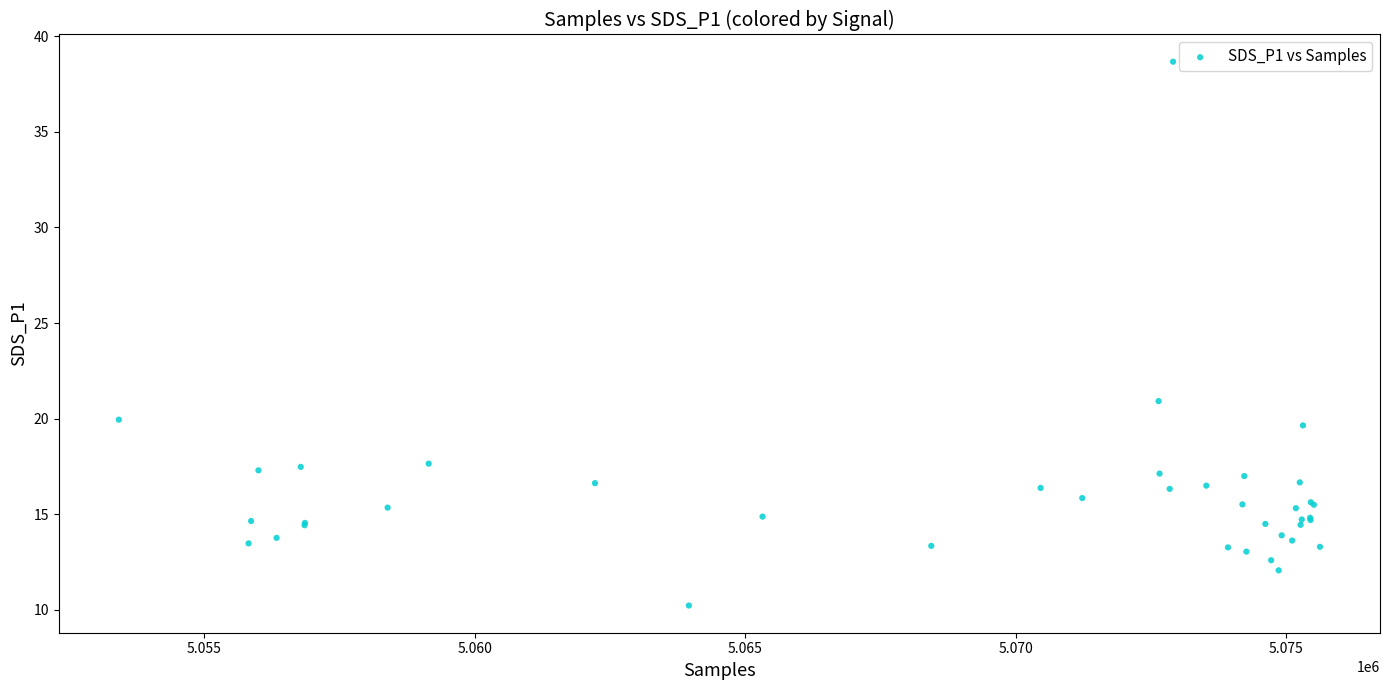

What Y value in the scatter plot is closest to 24?

20.9